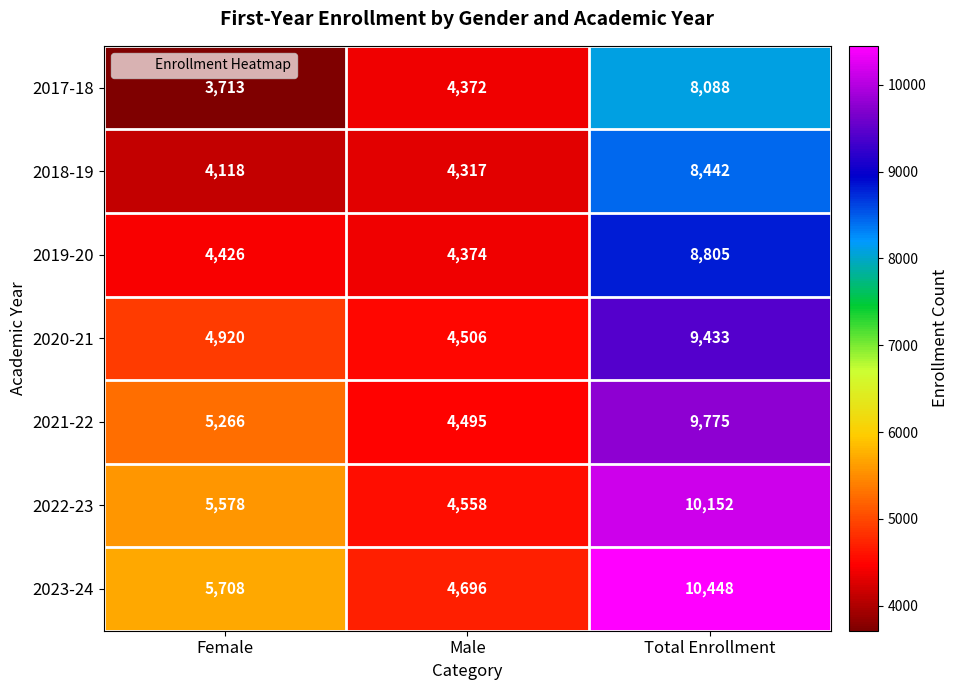

The 2020-21 series shows 13073 at Total Enrollment. True or false?

False